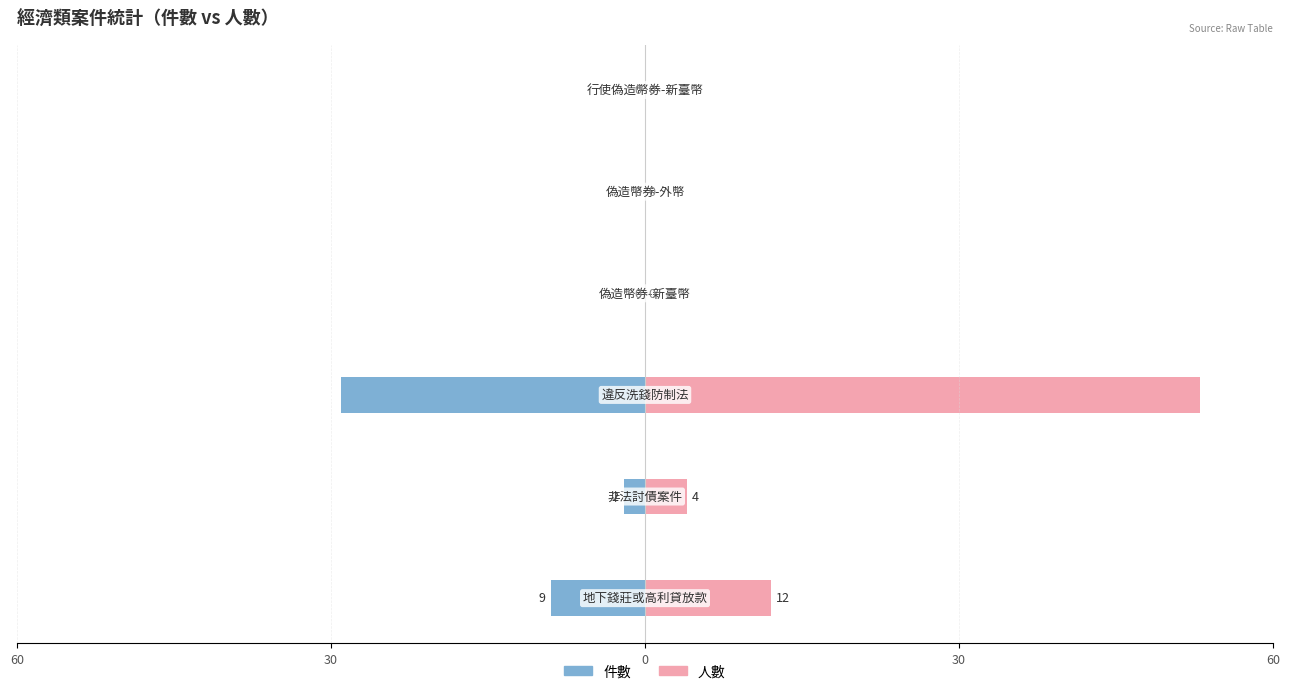

The 件數 series shows -10 at 30. True or false?

False